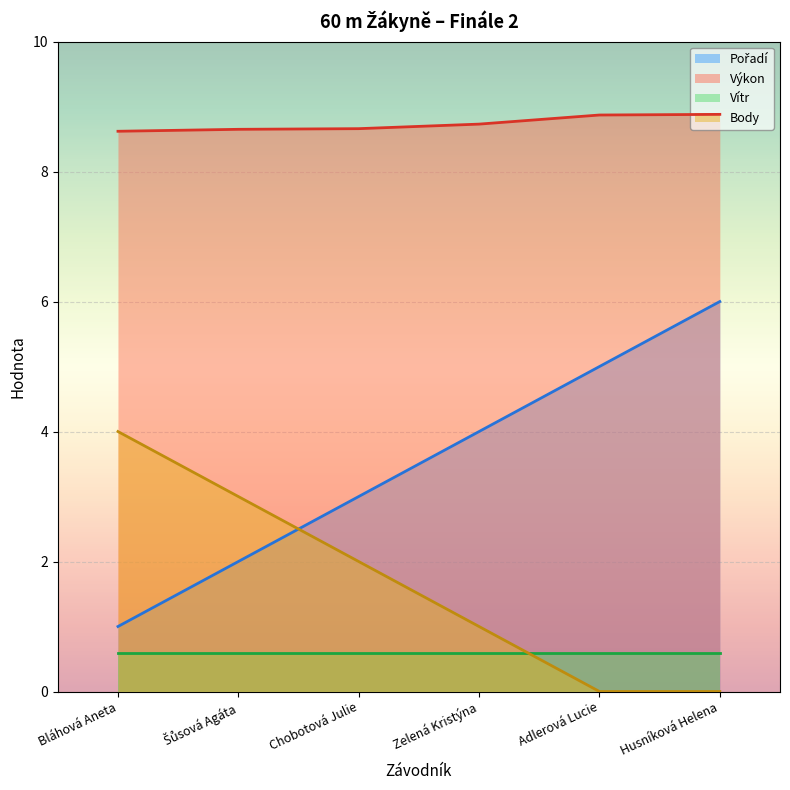

Which label corresponds to the smallest value in the chart?

Adlerová Lucie